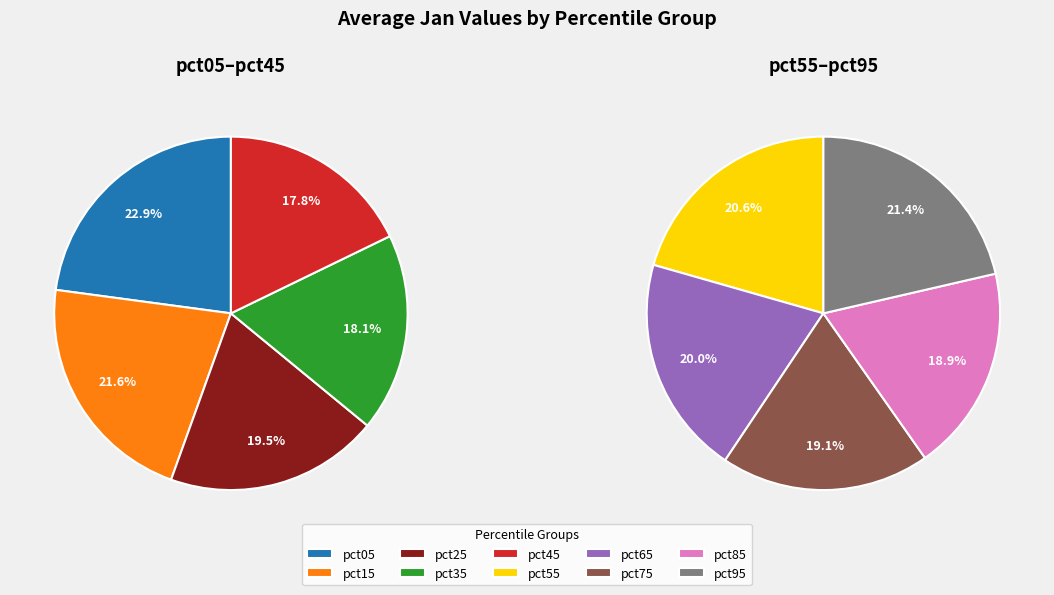

What is the change in value from pct15 to pct45?

-0.2